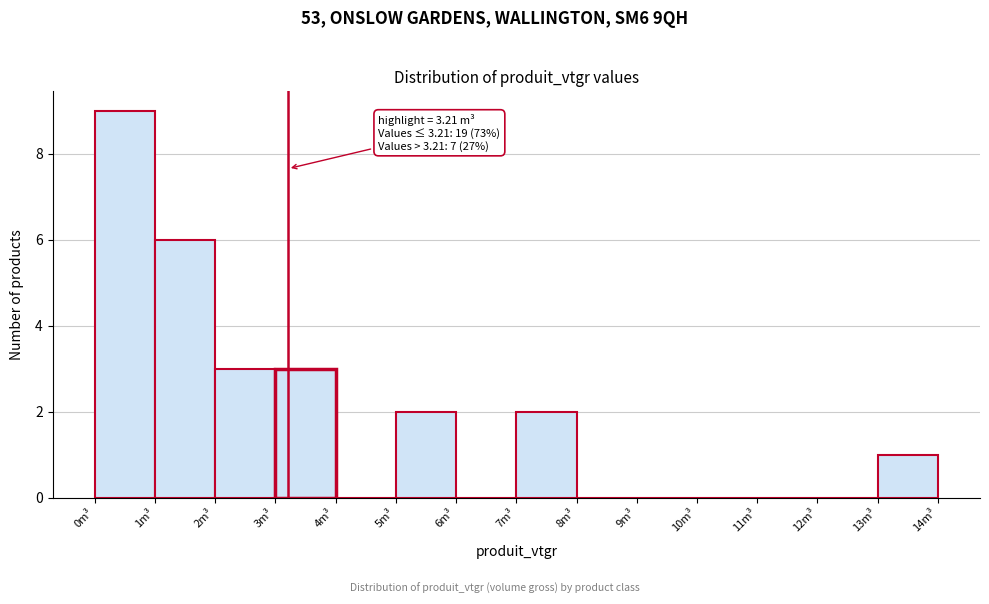

Which range on the x-axis has the tallest bar?

0 to 1